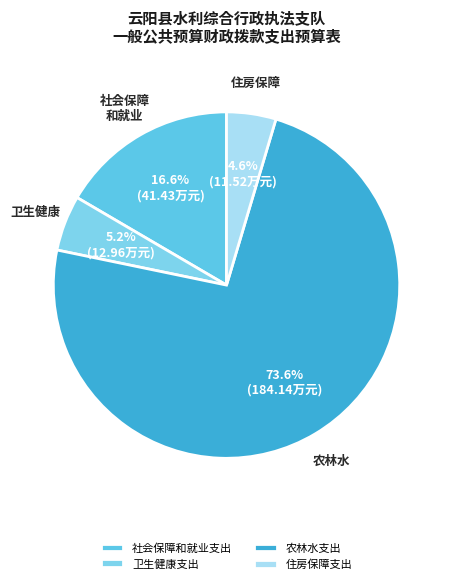

Which category has the smallest portion of the pie?

住房保障支出